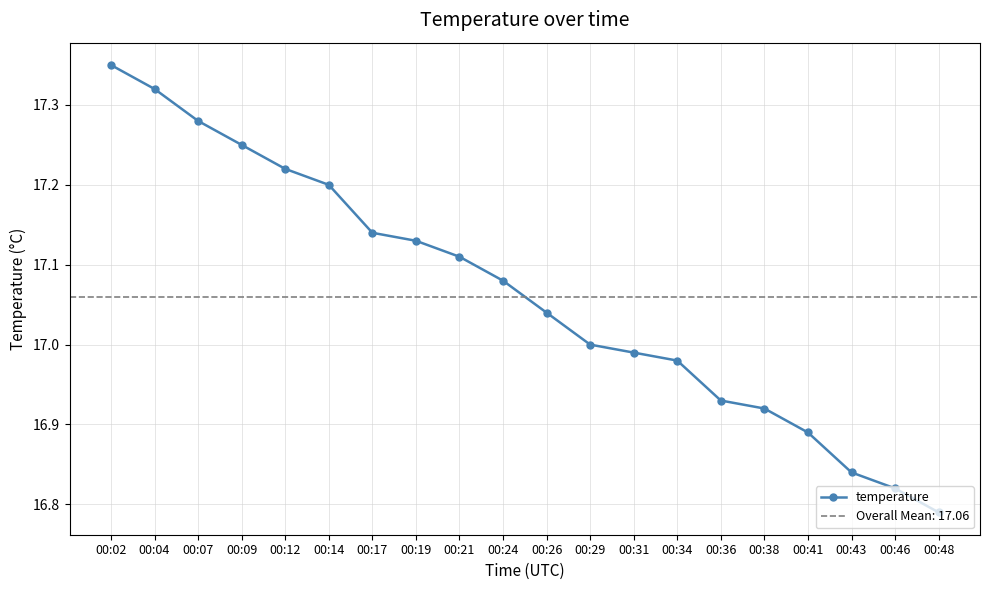

Approximately how many times larger is the value at 00:17 compared to 00:09?

1.0